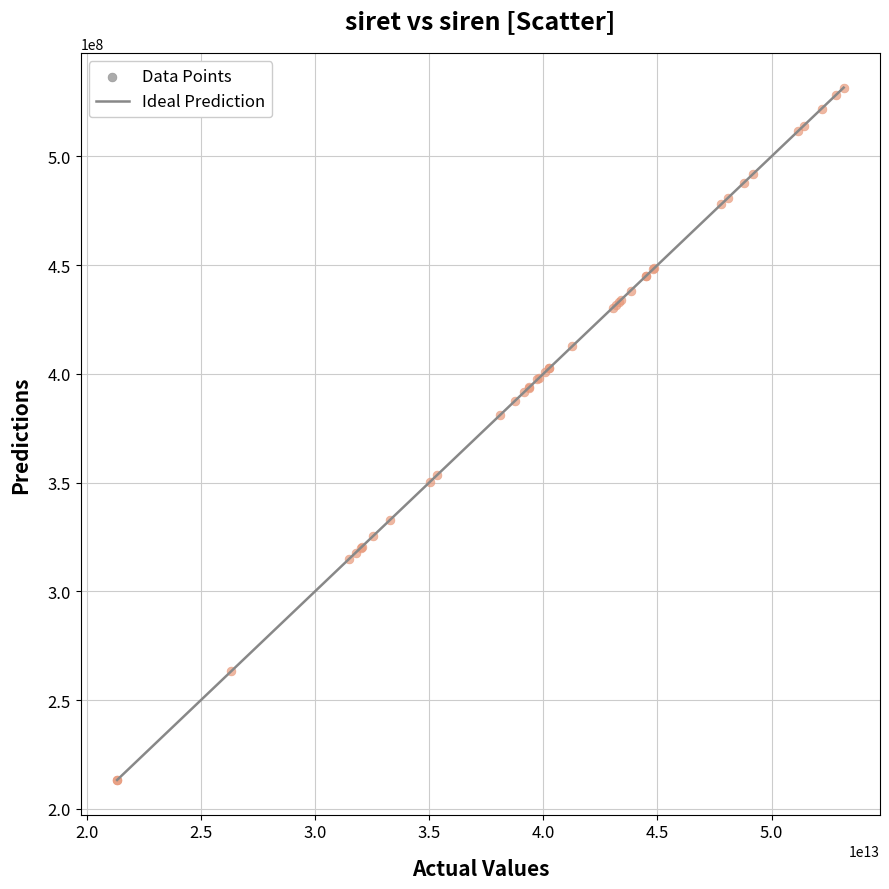

What Y value in the scatter plot is closest to 372425896?

381008614